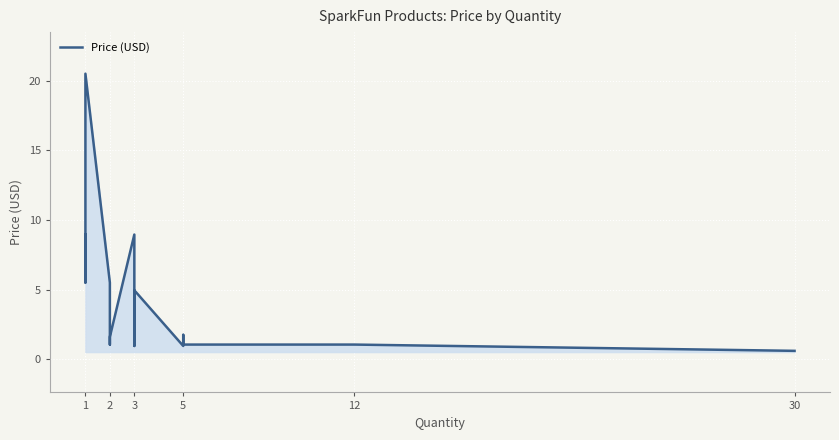

Where does the data first go above 1?

1